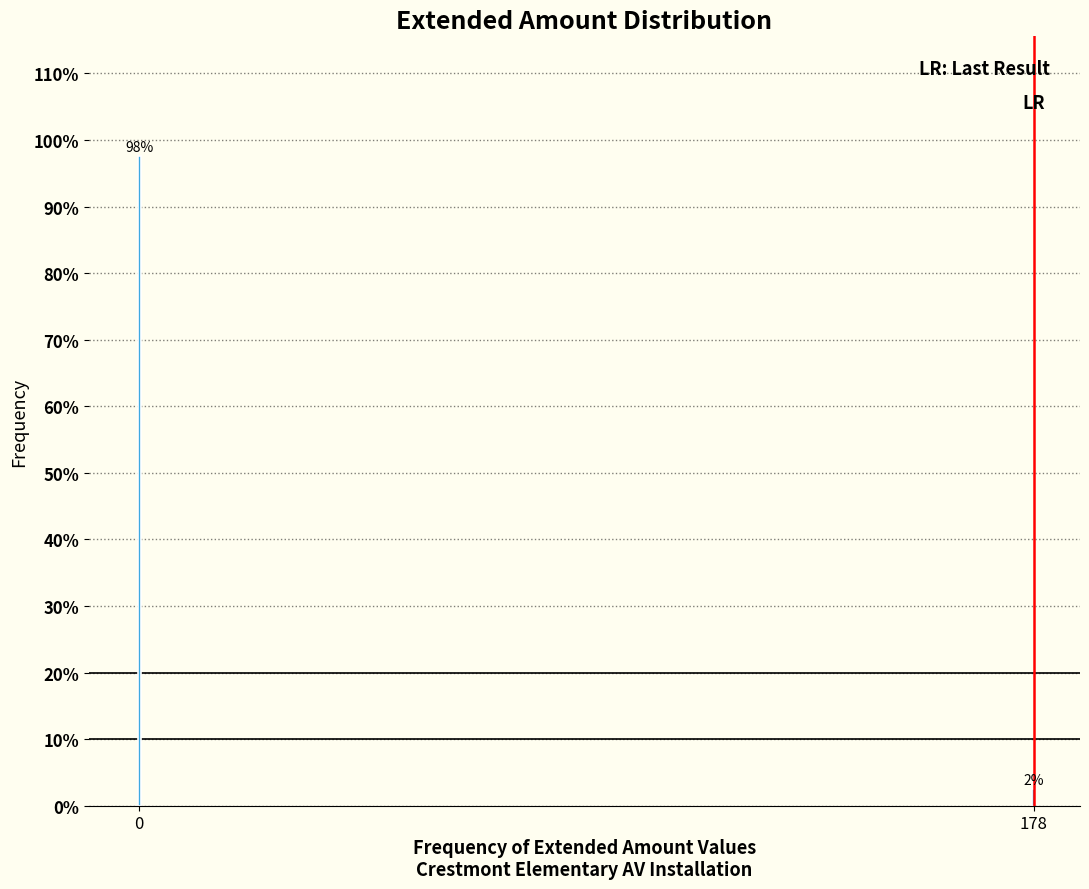

What is the approximate value at 0?

97.6